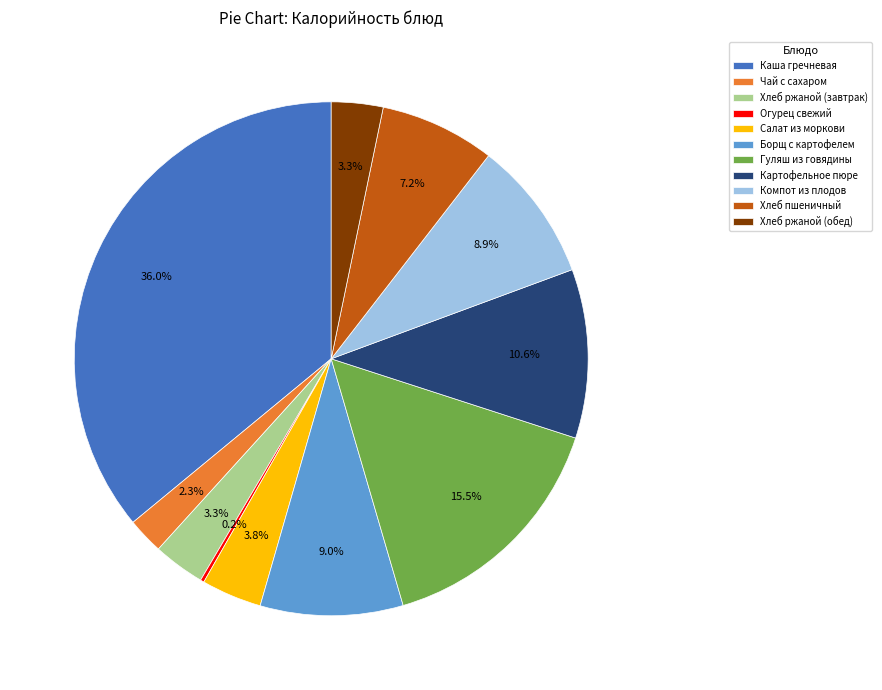

What portion of the pie excludes Хлеб пшеничный?

92.8%